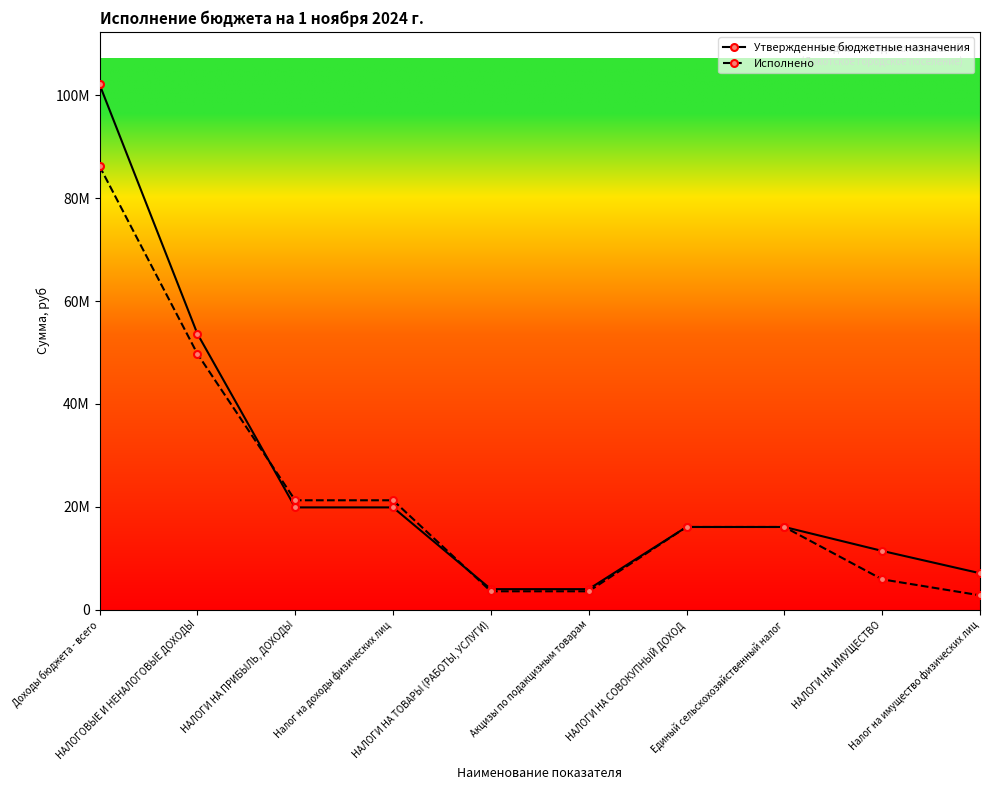

List the series in order of their peak value, lowest first.

Исполнено, Утвержденные бюджетные назначения